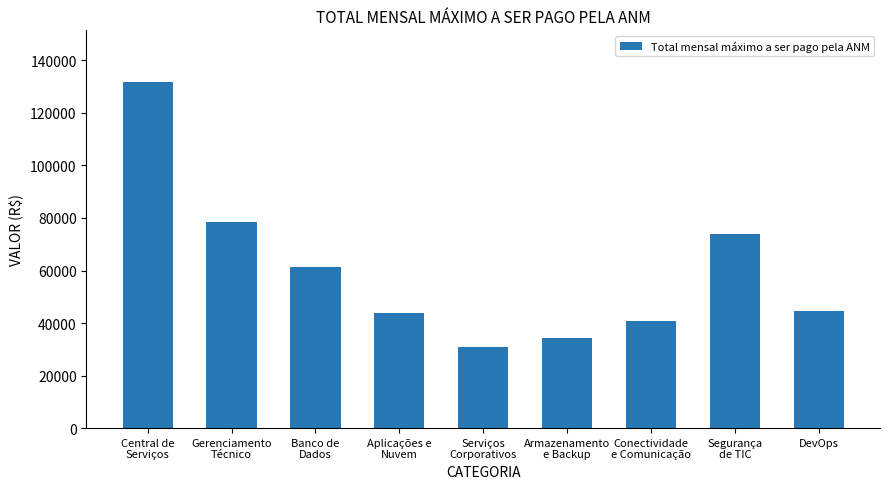

The chart shows a value of 124485.5 at Segurança
de TIC. True or false?

False